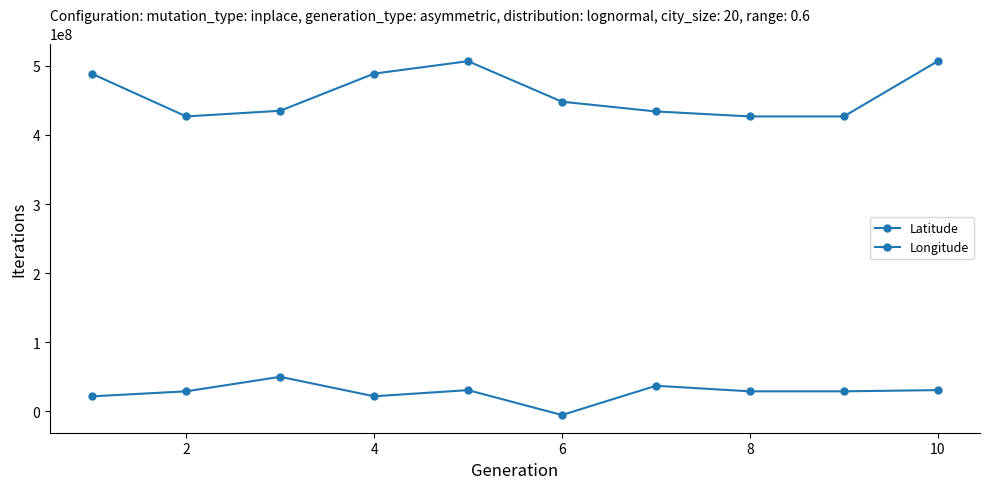

How many data points in Longitude are less than 28886107?

3